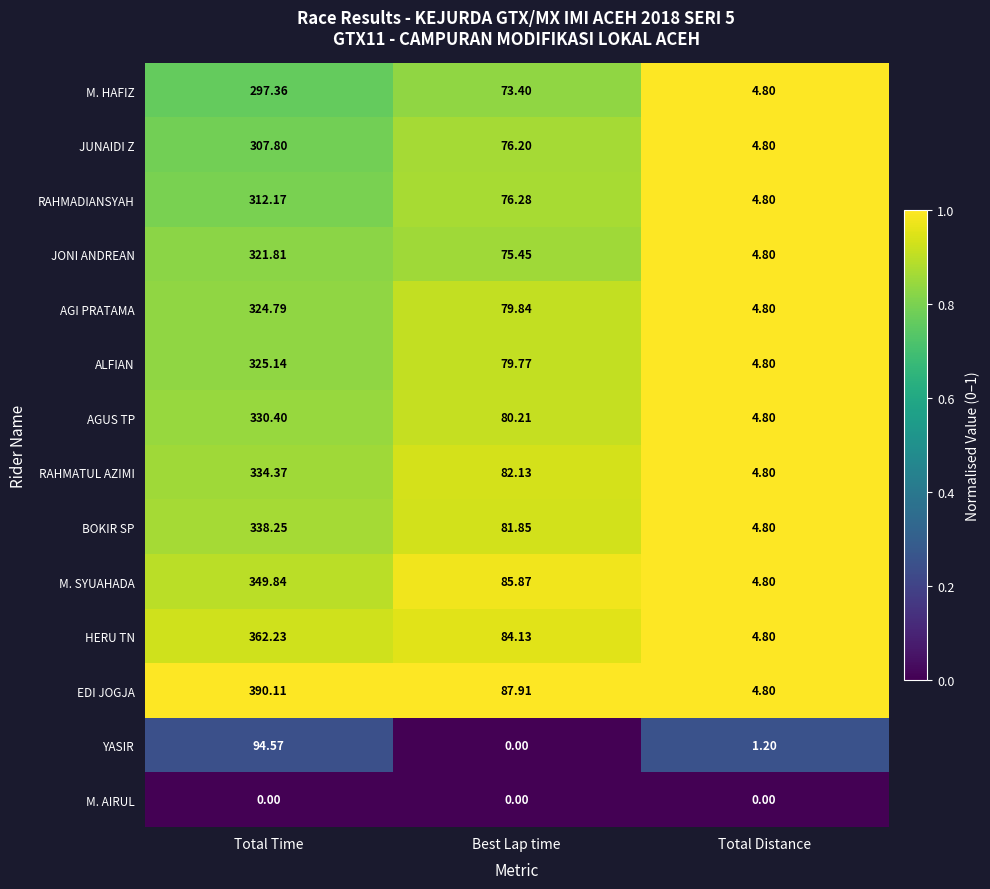

Which series has the largest total across all categories?

EDI JOGJA